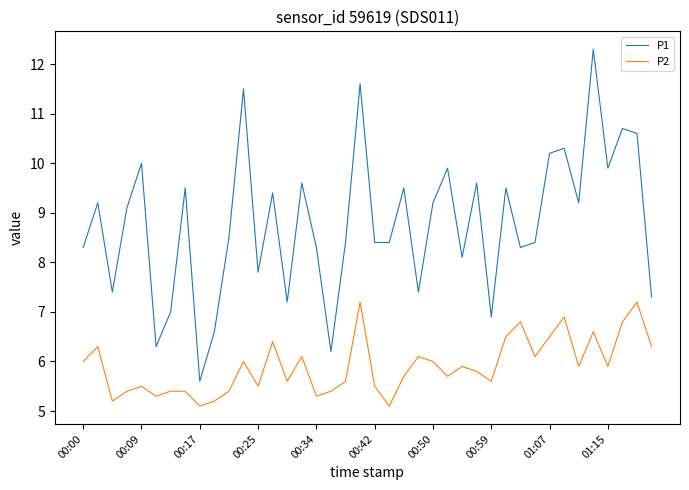

Which series has the largest total across all categories?

P1